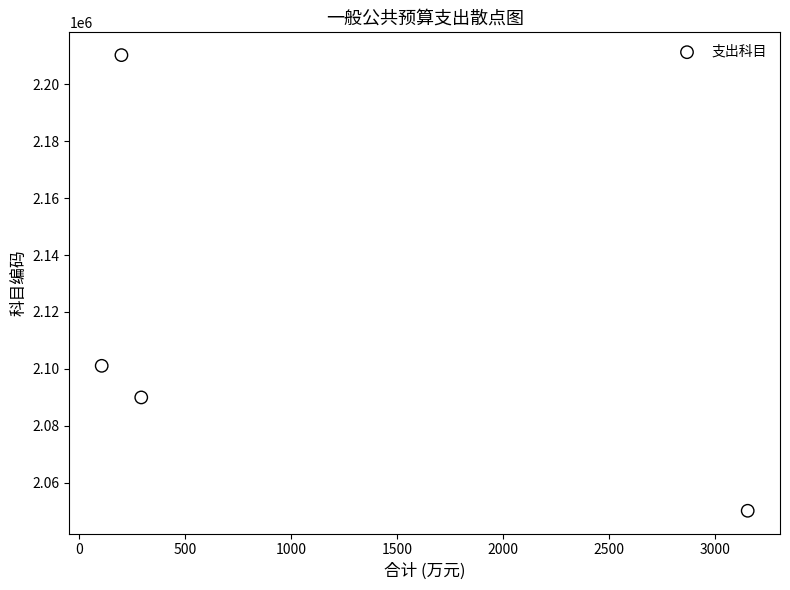

What Y value in the scatter plot is closest to 2130202?

2101102